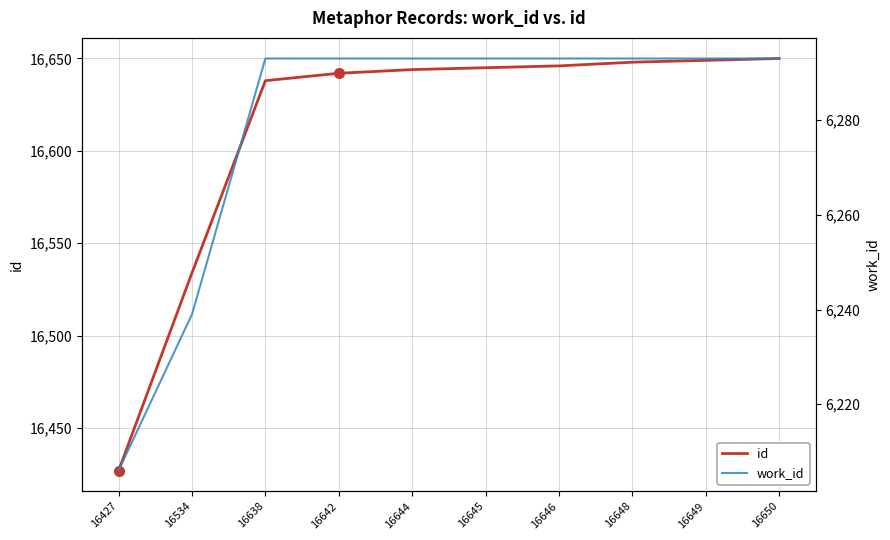

Which series has the largest total across all categories?

id